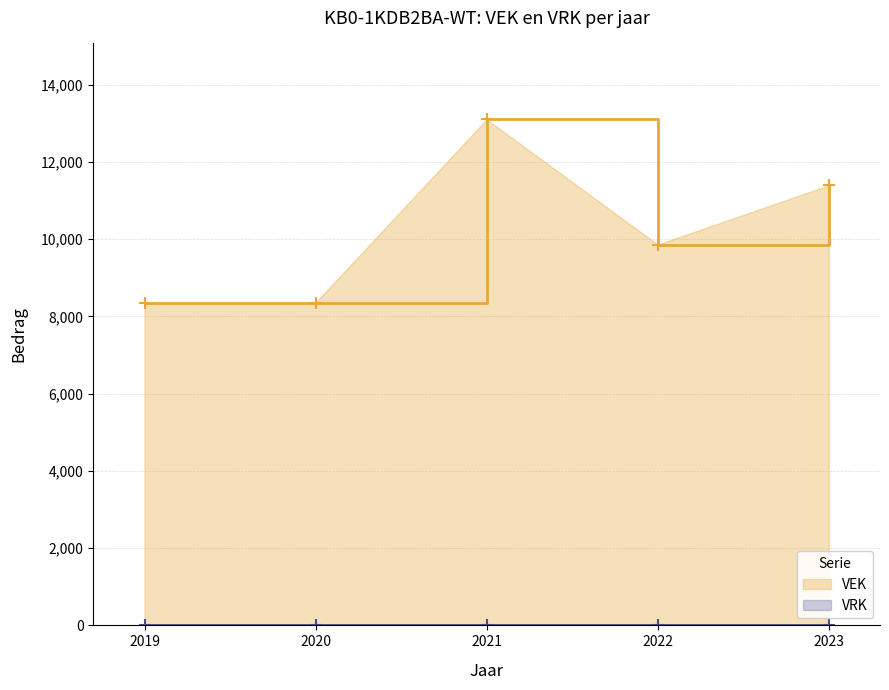

Reading left to right, what are all the values shown in this chart?

2019=8360	2020=8360	2021=13102	2022=9860	2023=11396